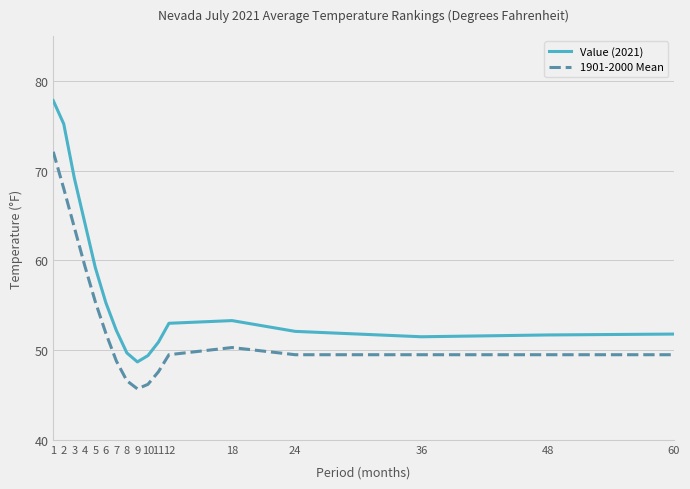

Is it true that 1901-2000 Mean equals 72.1 at 1?

True